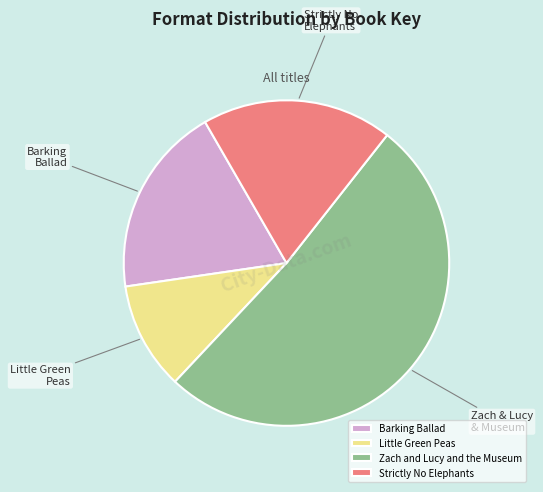

The Zach and Lucy and the Museum slice represents 66% of the pie. True or false?

False